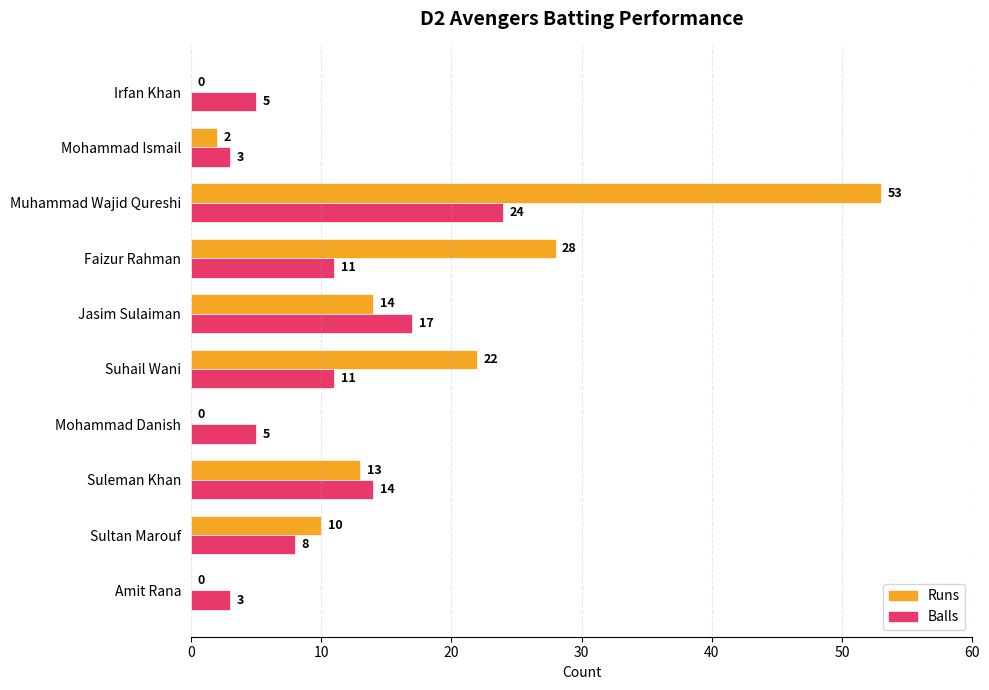

Between Amit Rana and Muhammad Wajid Qureshi, which series saw the biggest shift?

Runs